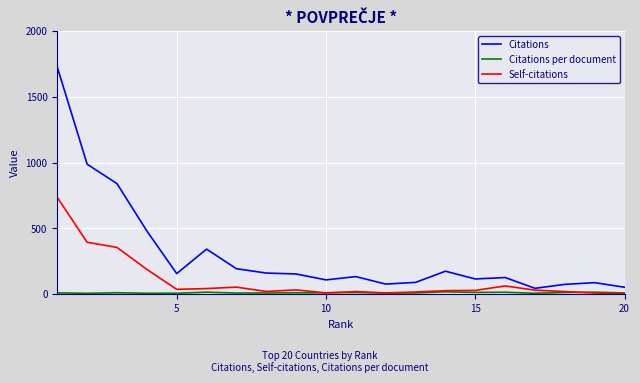

Which series has the largest total across all categories?

Citations